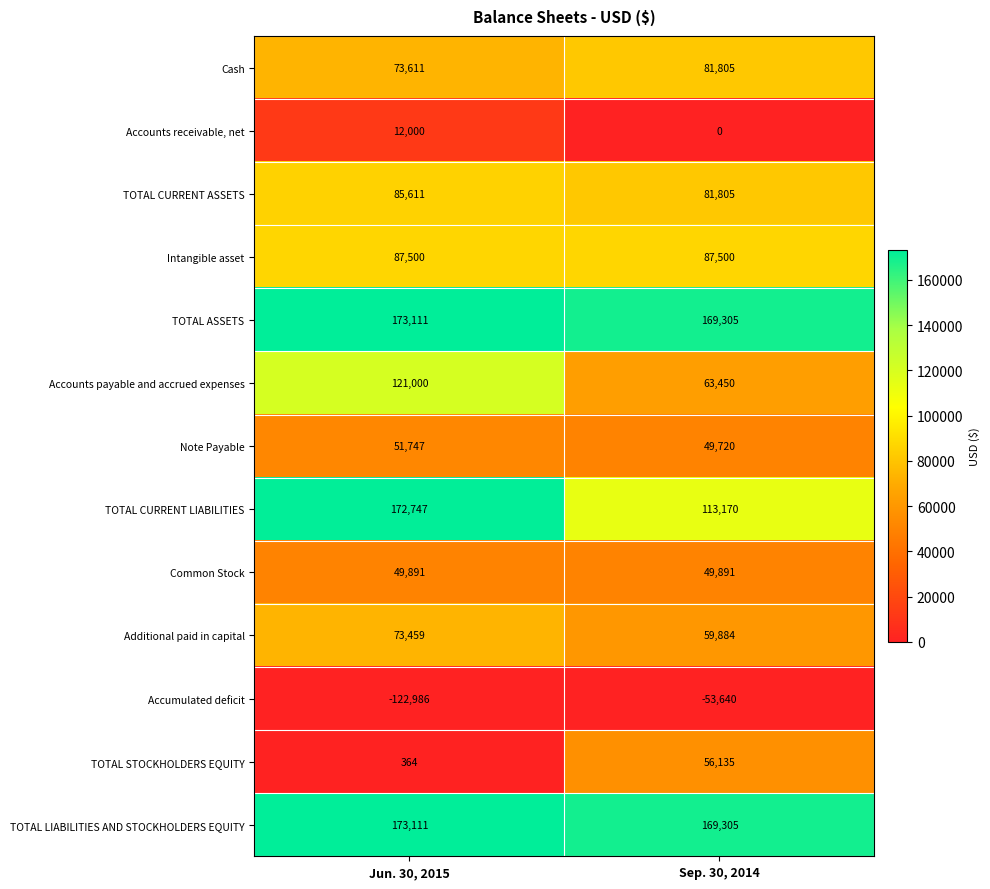

At which category does the chart reach its minimum across all series?

Jun. 30, 2015